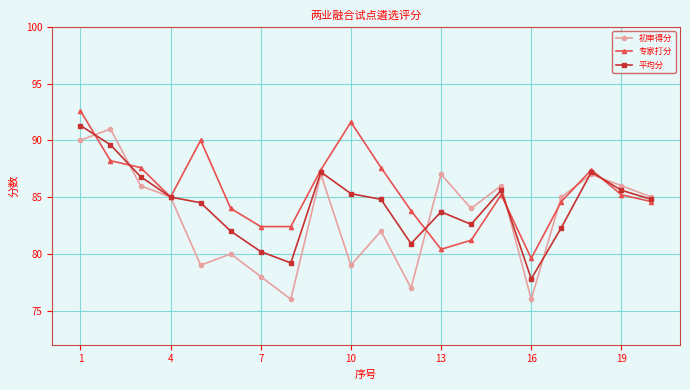

What is the value of the 平均分 point at the 1st from the left?

91.3